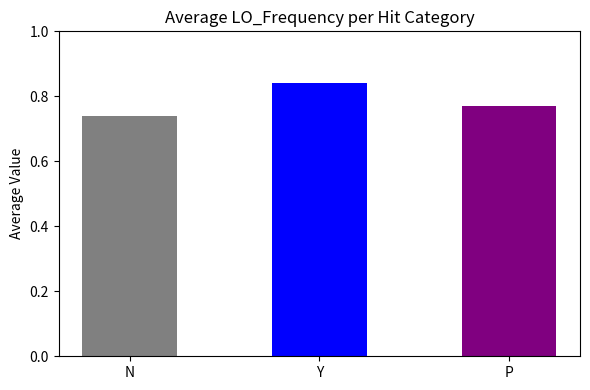

What is the difference between the values at Y and P?

0.1